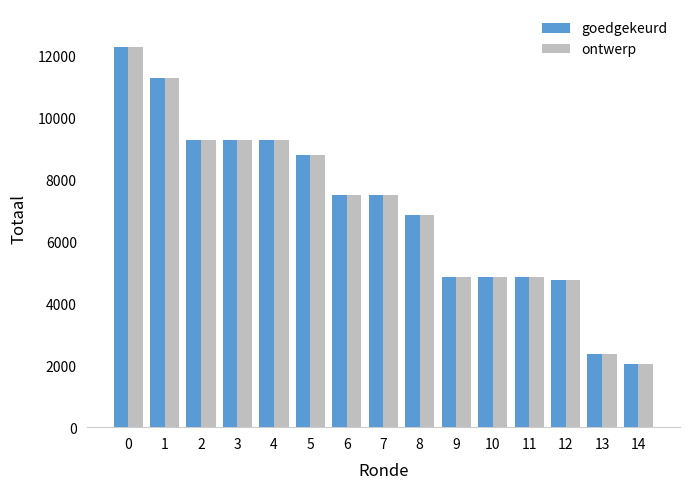

What is the difference between the maximum and minimum values in the ontwerp series?

10248